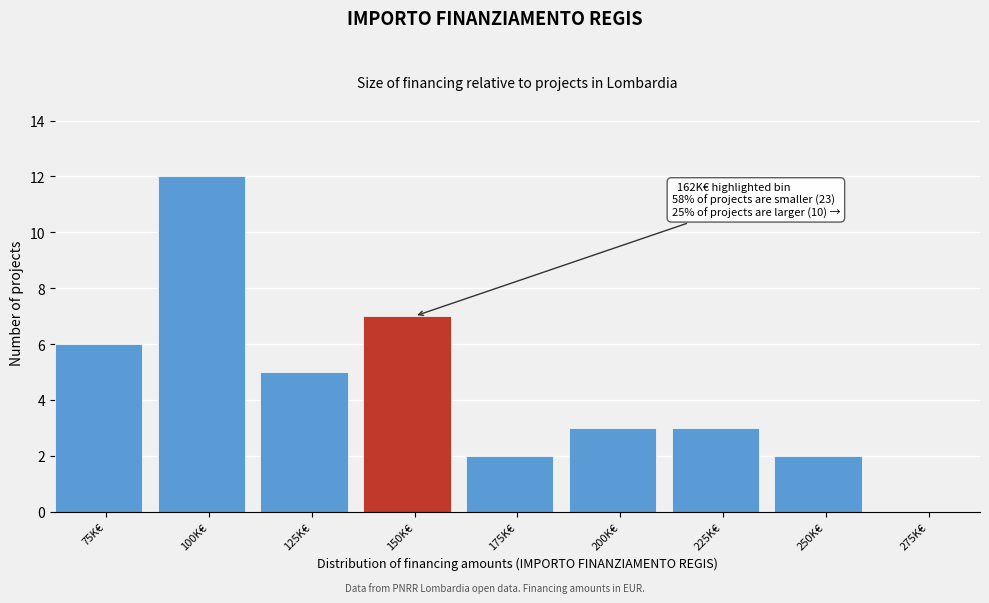

Reading left to right, transcribe all the data shown in this chart.

75K€=6	100K€=12	125K€=5	150K€=7	175K€=2	200K€=3	225K€=3	250K€=2	275K€=0